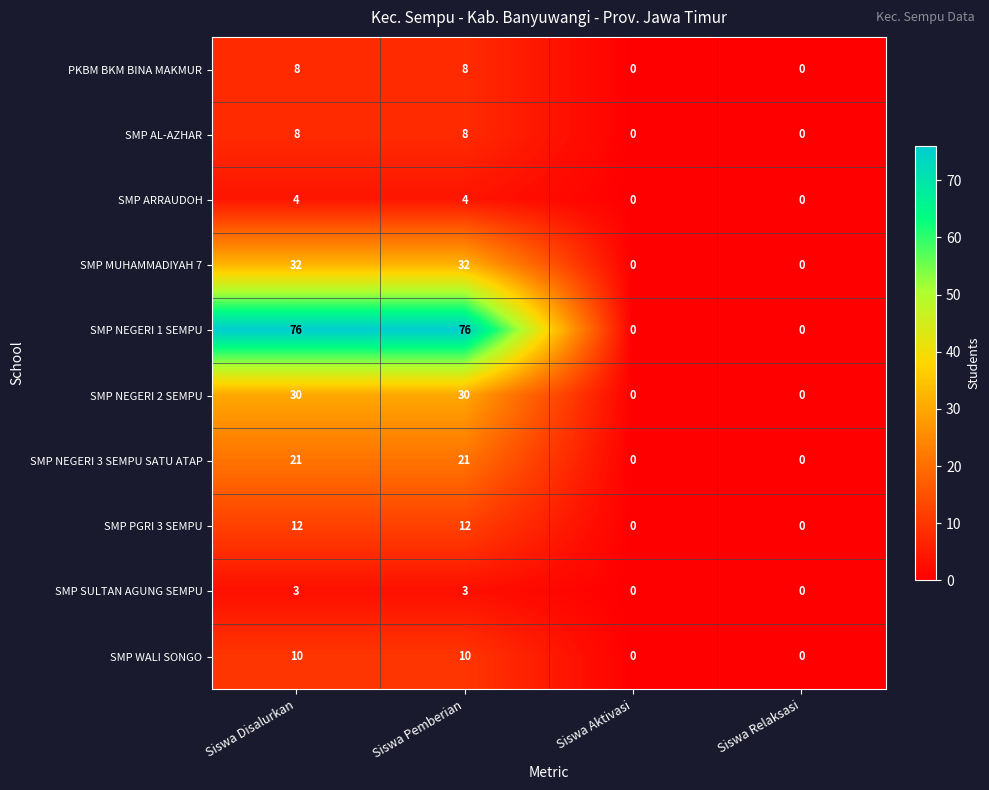

What is the spread (max minus min) of values at Siswa Pemberian?

73